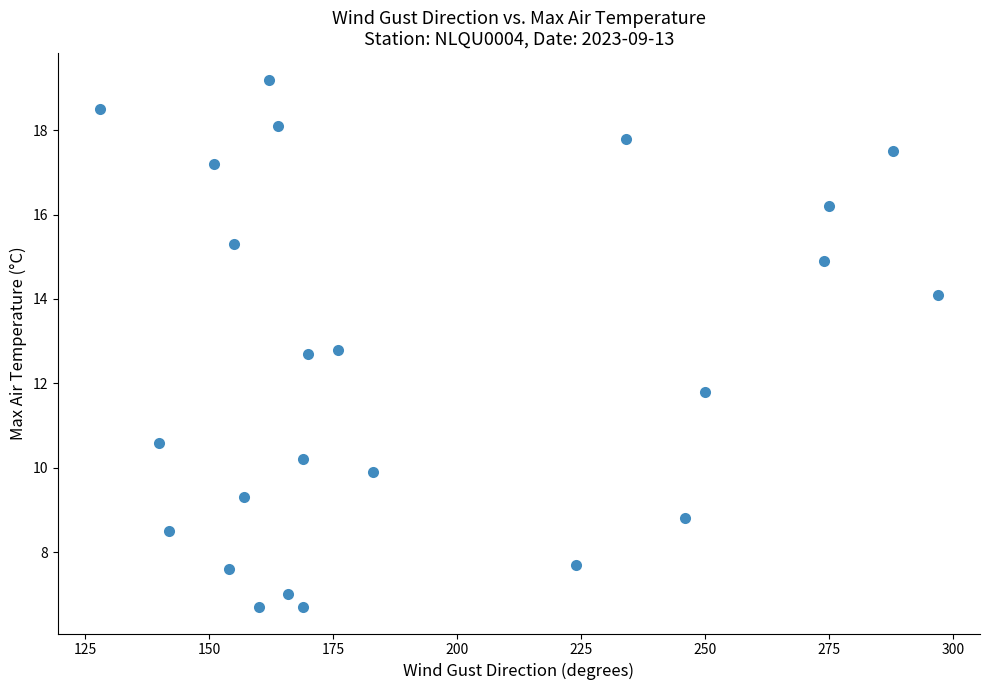

What Y value in the scatter plot is closest to 12?

11.8